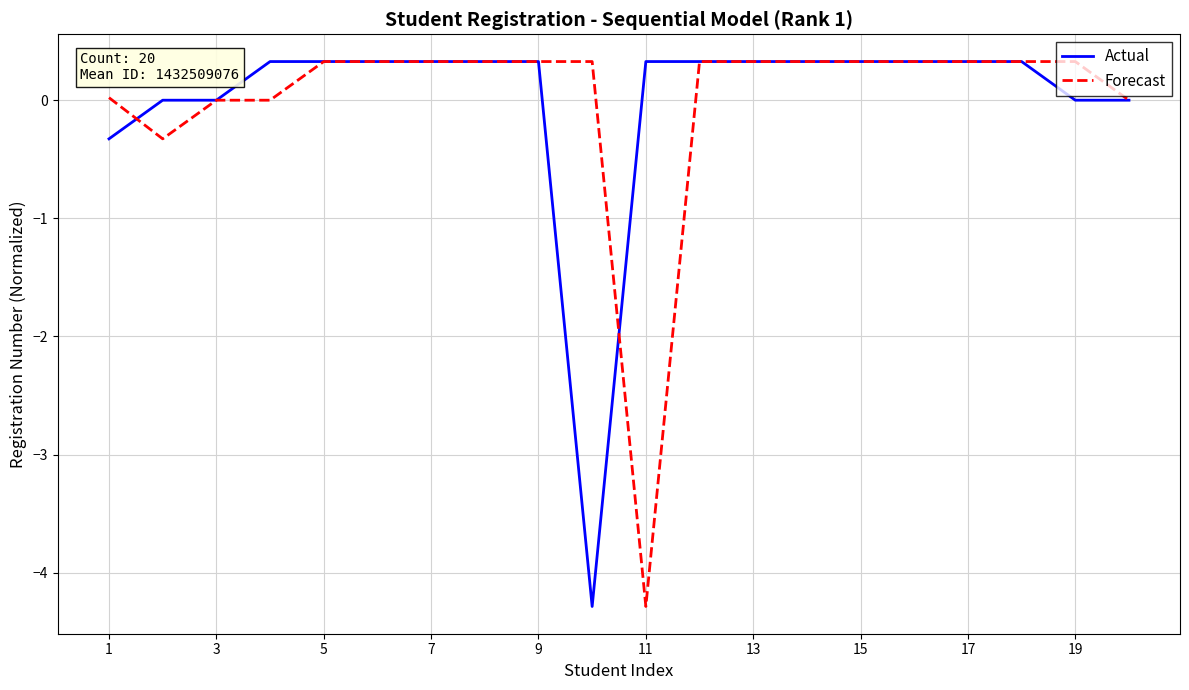

What is the highest value of the Actual series?

0.3